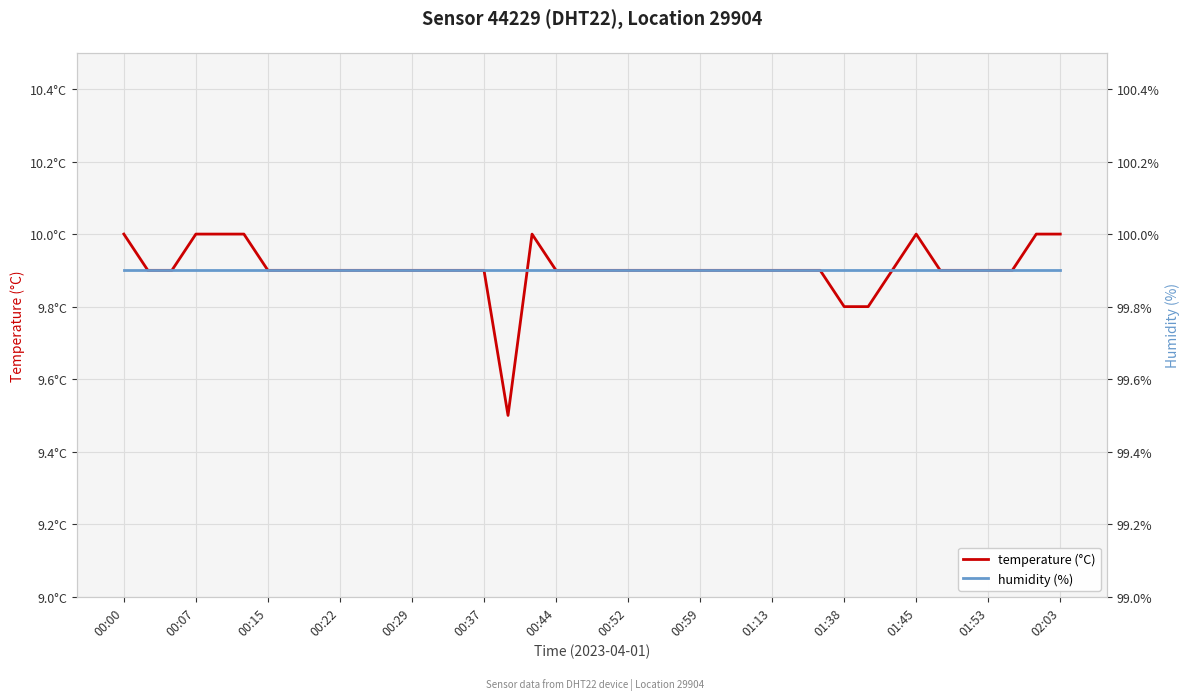

In temperature (°C), how many points are lower than both neighbors (excluding endpoints)?

1